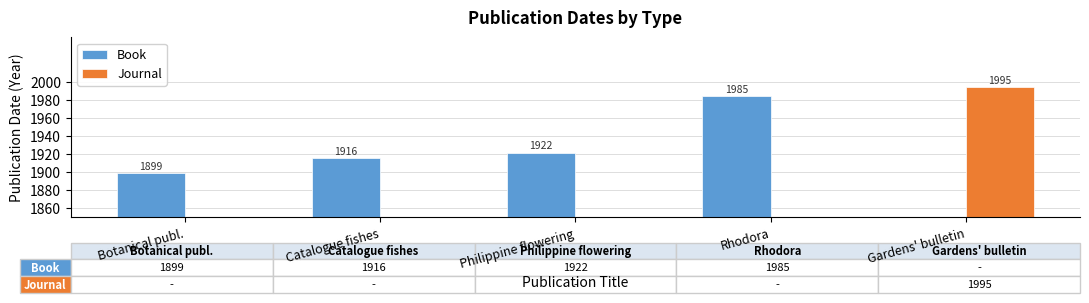

How many series are shown in this chart?

2